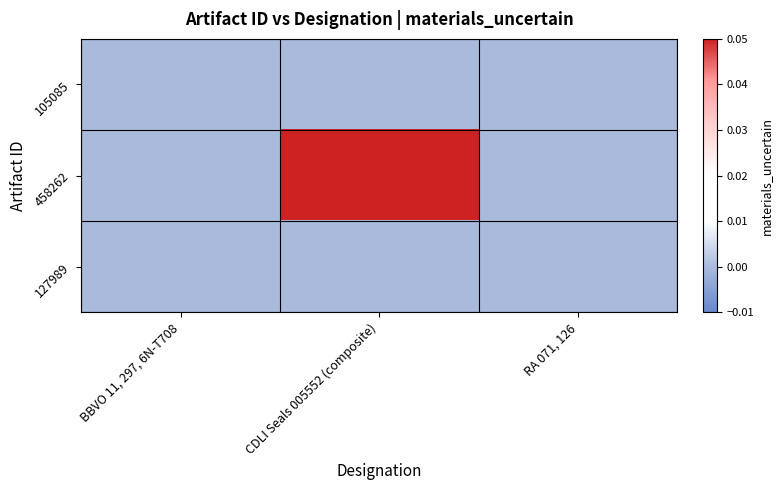

What is the difference between the highest and lowest values at CDLI Seals 005552 (composite)?

1